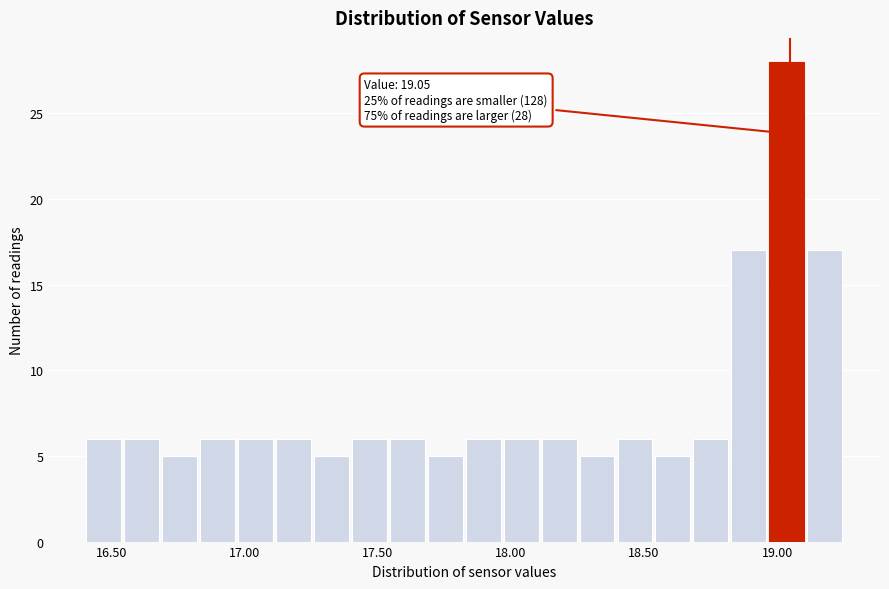

Read against the x-axis, roughly where is the centre of the tallest bar?

19.05